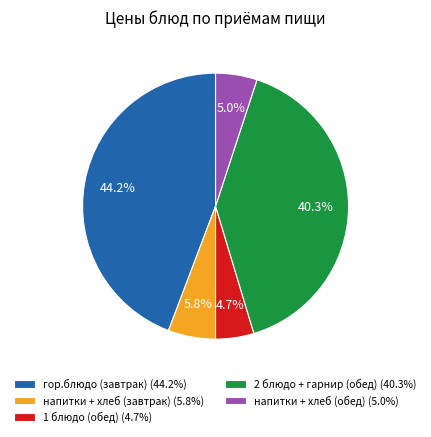

What is the ratio of the value at 2 блюдо + гарнир (обед) (40.3%) to the value at гор.блюдо (завтрак) (44.2%)?

0.9